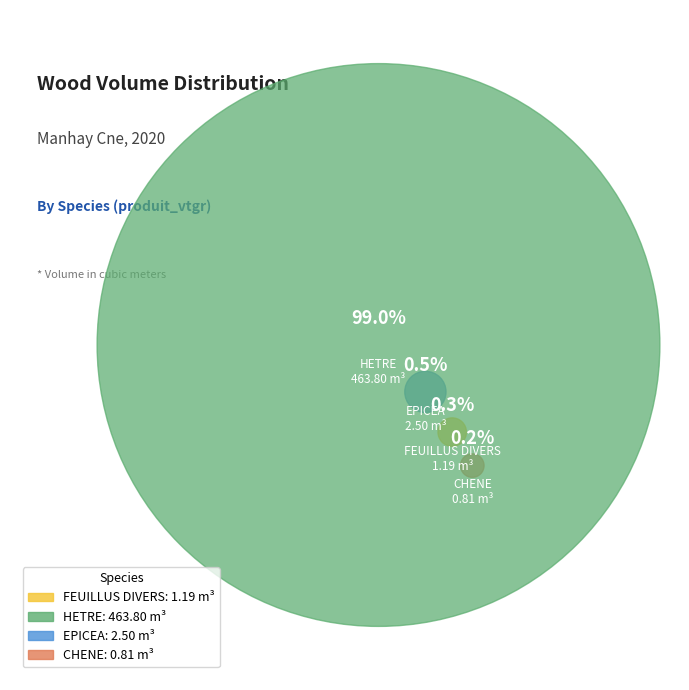

Which slice represents more than half of the pie?

HETRE